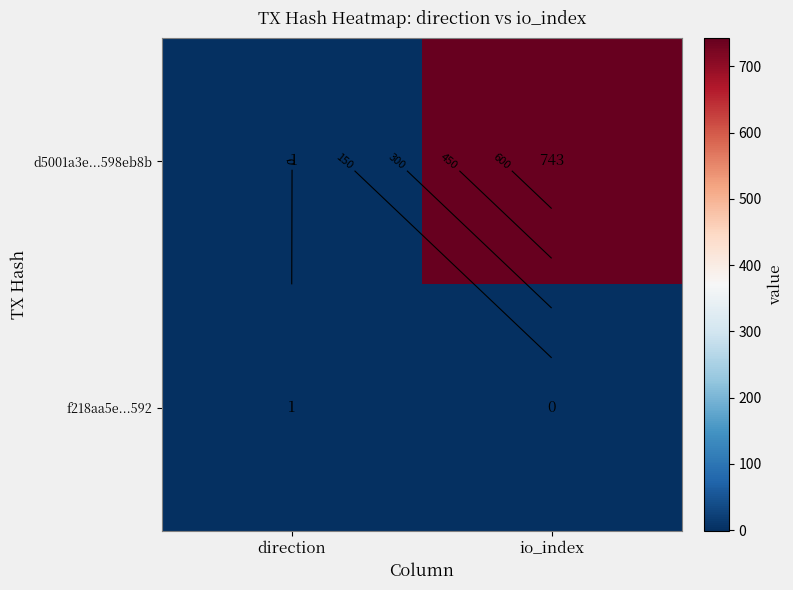

What is the greatest value displayed?

743